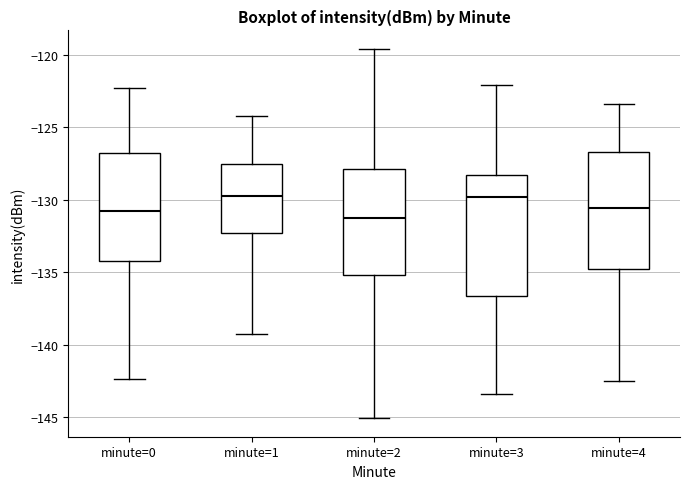

Reading left to right, read every box against the y-axis: the position of its median line, the range the box covers, and the ends of its whiskers. The values are not printed on the chart, so give them approximately, as read against the axis.

minute=0: median -131.0, box -134.0 to -127.0, whiskers -142.5 to -122.5
minute=1: median -129.5, box -132.5 to -127.5, whiskers -139.5 to -124.0
minute=2: median -131.0, box -135.0 to -128.0, whiskers -145.0 to -119.5
minute=3: median -130.0, box -136.5 to -128.5, whiskers -143.5 to -122.0
minute=4: median -130.5, box -134.5 to -126.5, whiskers -142.5 to -123.5